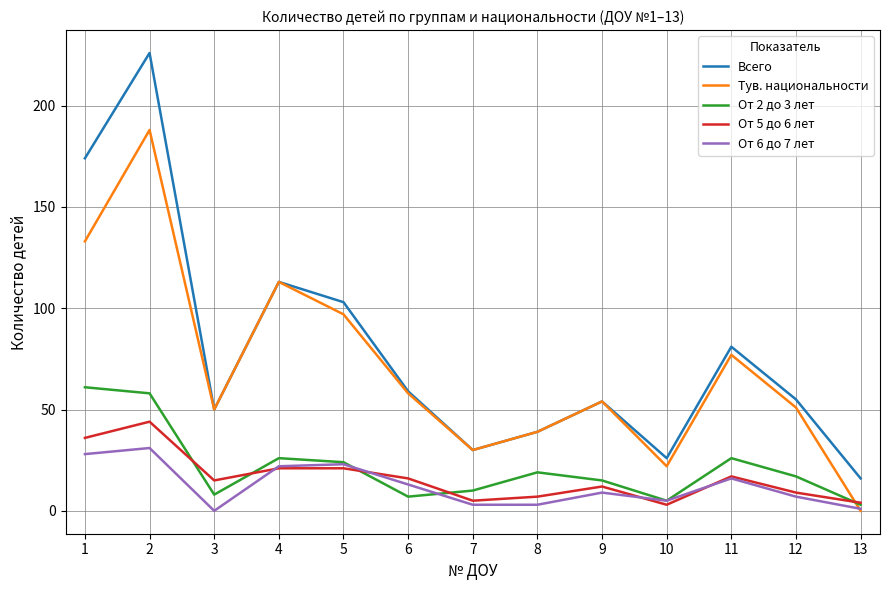

True or false: От 6 до 7 лет and Всего intersect in this chart.

False